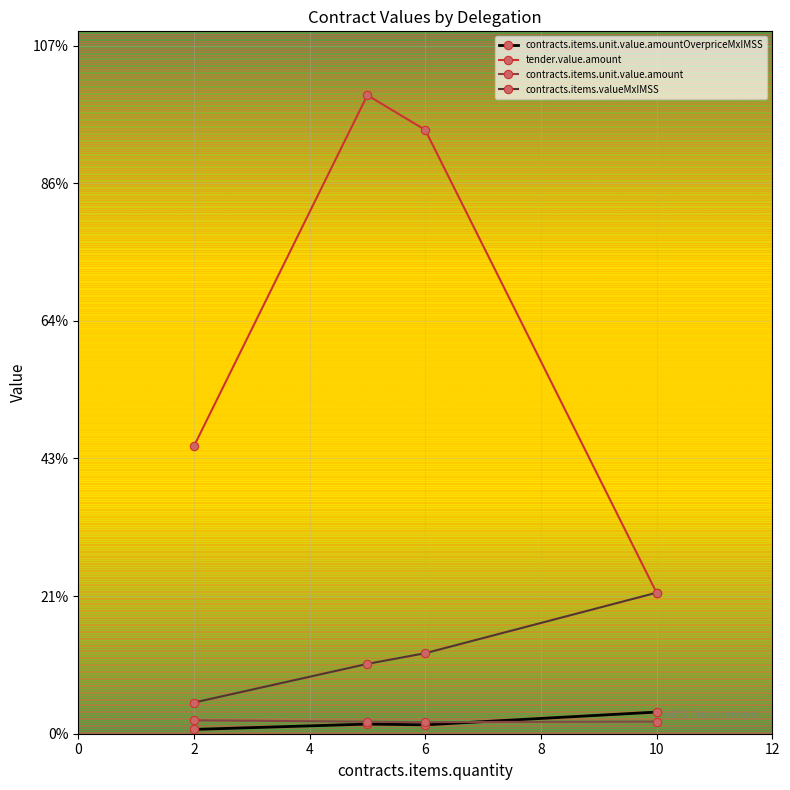

Is this an area chart (filled region under the line)?

No